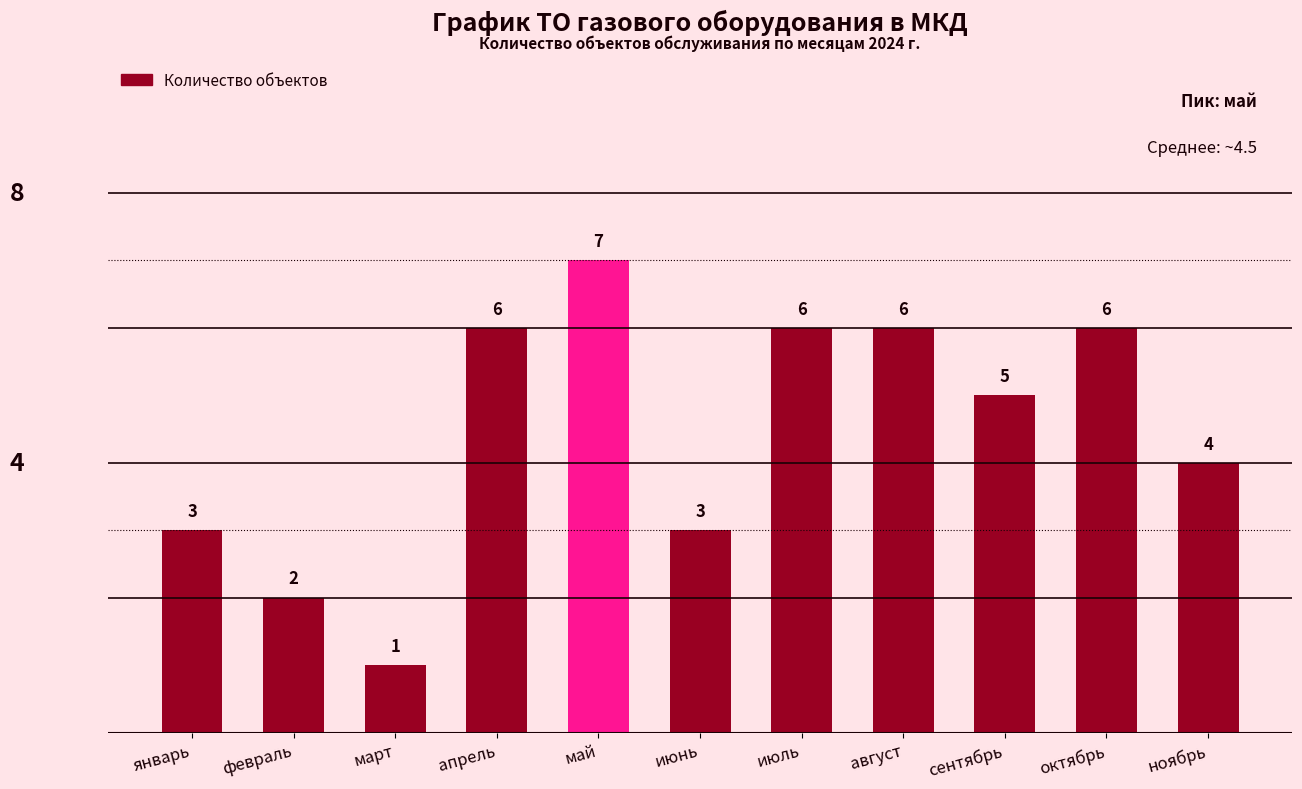

Reading left to right, transcribe all the data shown in this chart.

3	2	1	6	7	3	6	6	5	6	4